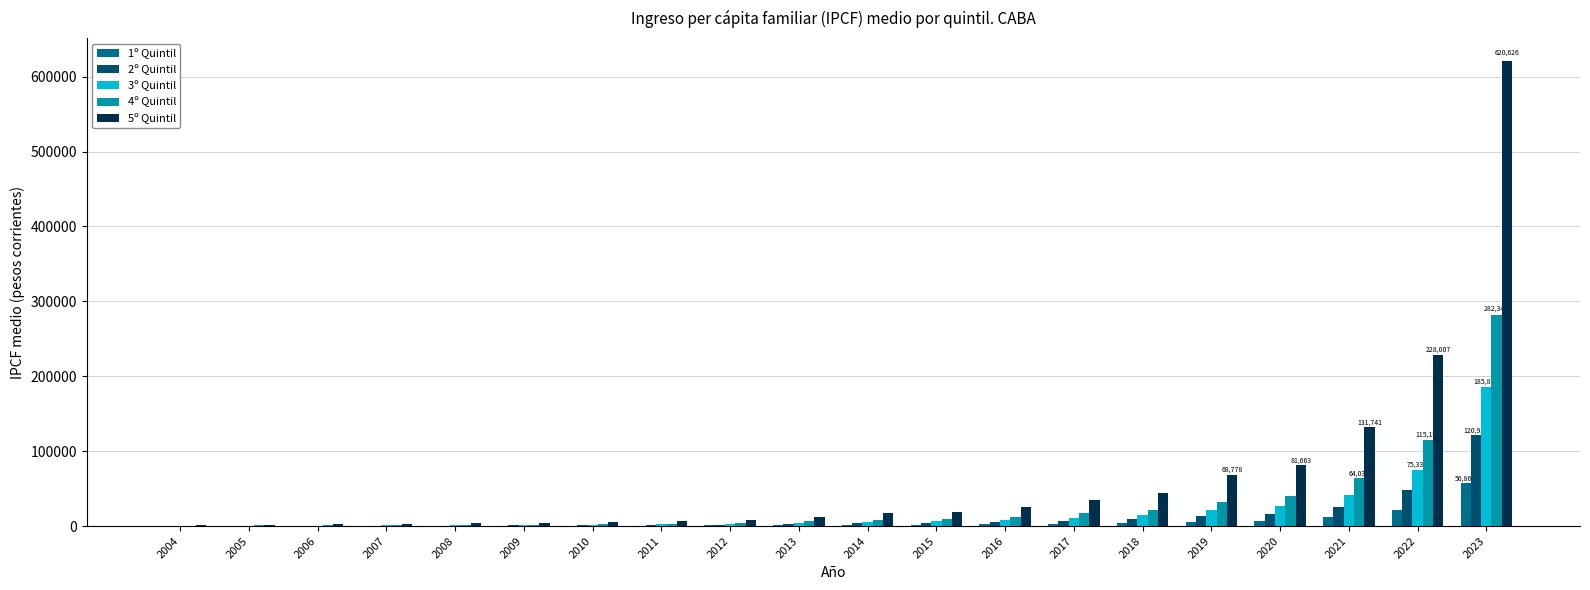

Where is 1º Quintil nearest to the value 28504?

2022